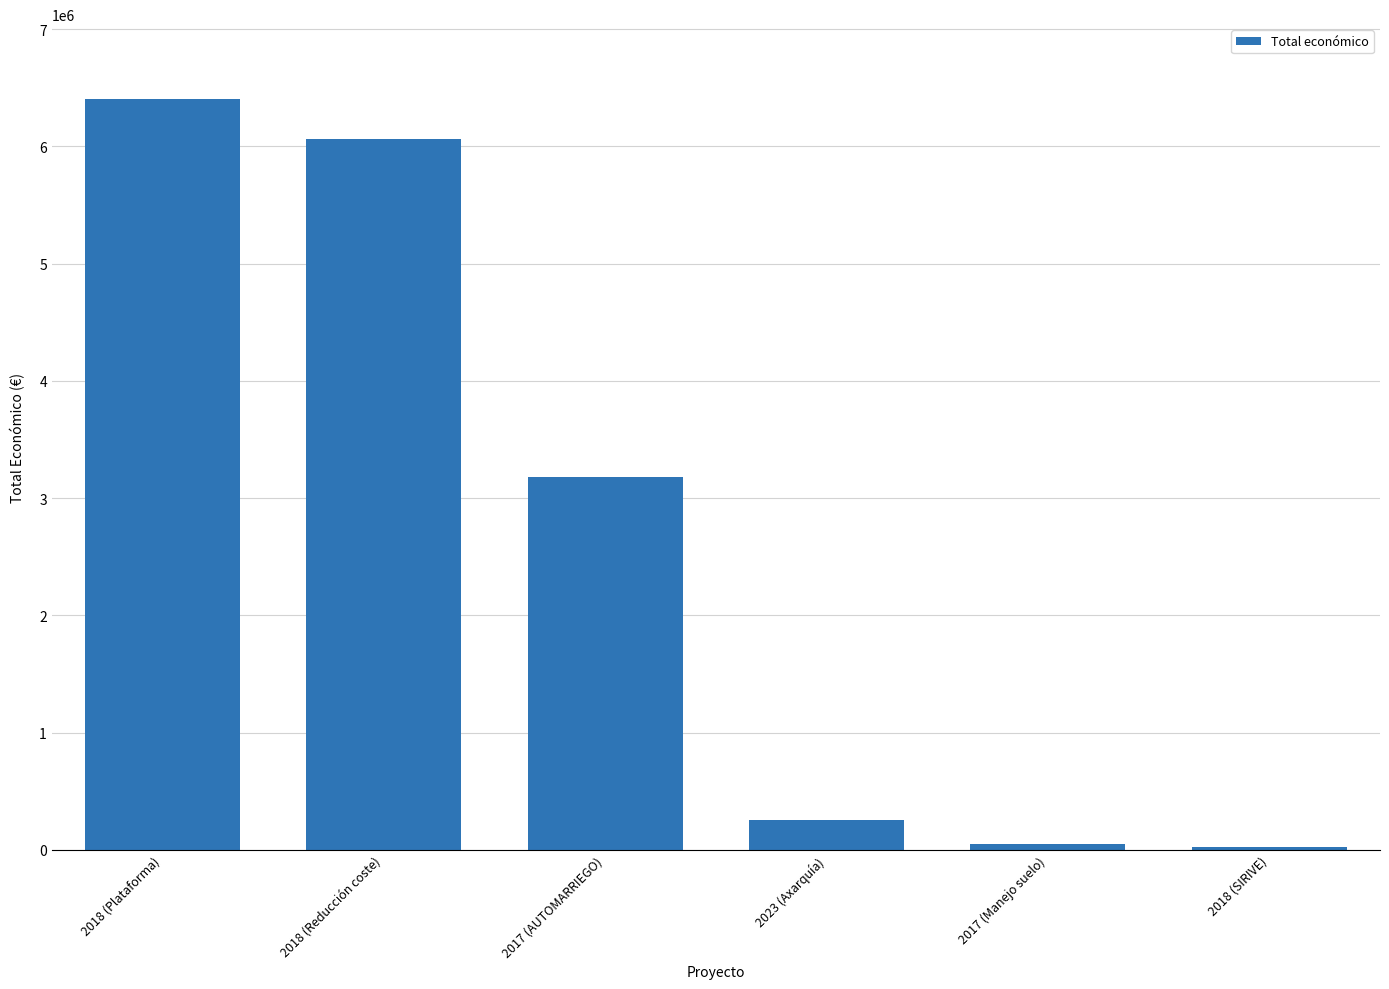

What is the minimum value shown in the chart?

24017